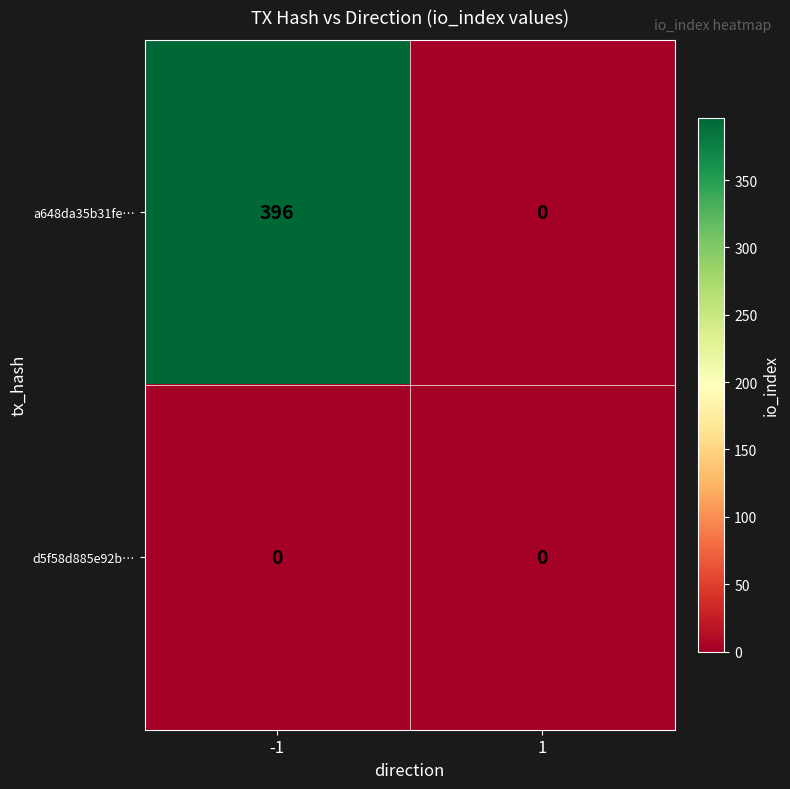

At -1, list the series in order from smallest to largest.

d5f58d885e92b…, a648da35b31fe…